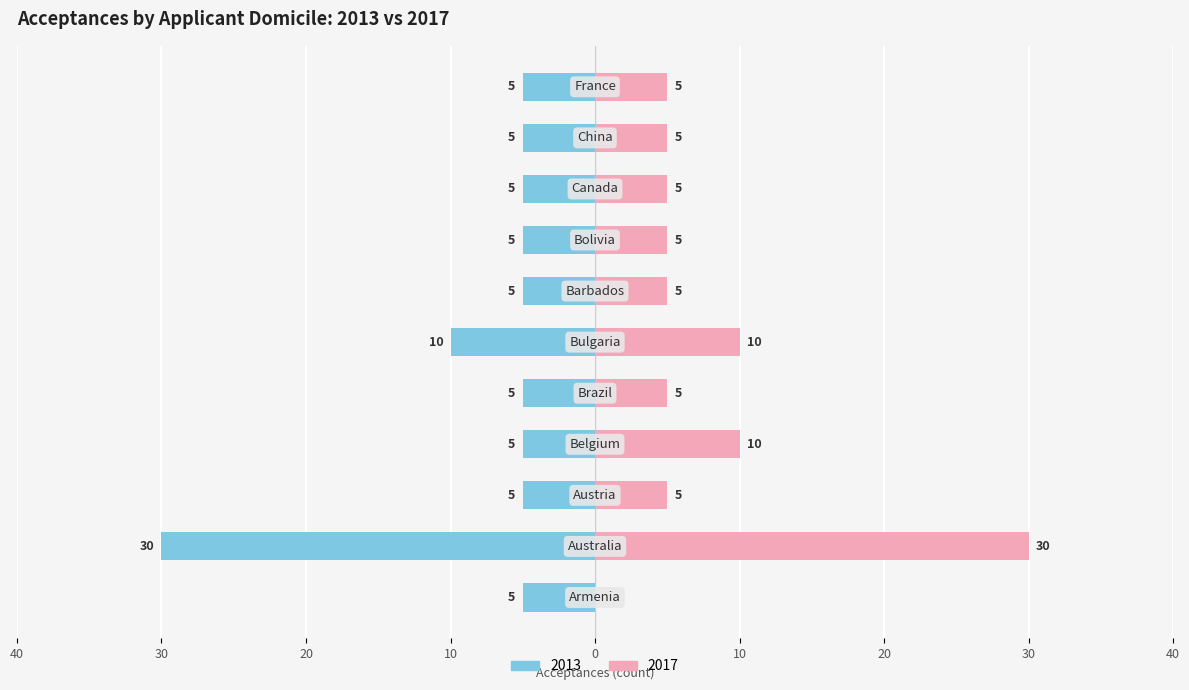

Reading right to left, extract all data points from this chart.

Left (2013): France=-5	China=-5	Canada=-5	Bolivia=-5	Barbados=-5	Bulgaria=-10	Brazil=-5	Belgium=-5	Austria=-5	Australia=-30	Armenia=-5
Right (2017): France=5	China=5	Canada=5	Bolivia=5	Barbados=5	Bulgaria=10	Brazil=5	Belgium=10	Austria=5	Australia=30	Armenia=0